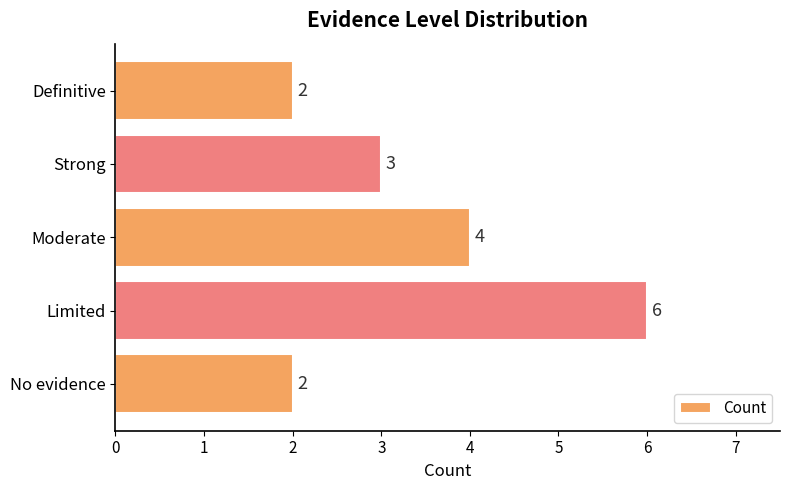

How many bars are there in total?

5